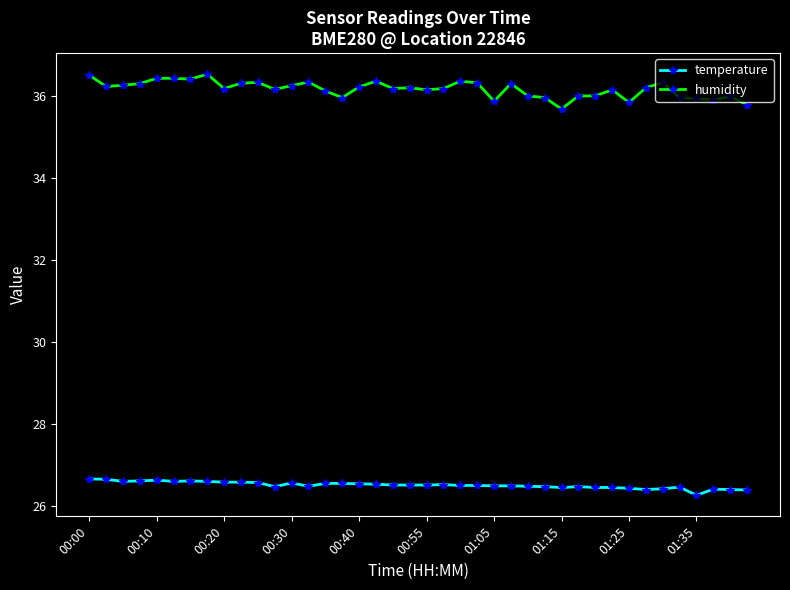

What is the value of the humidity point at the 26th from the left?

36.3